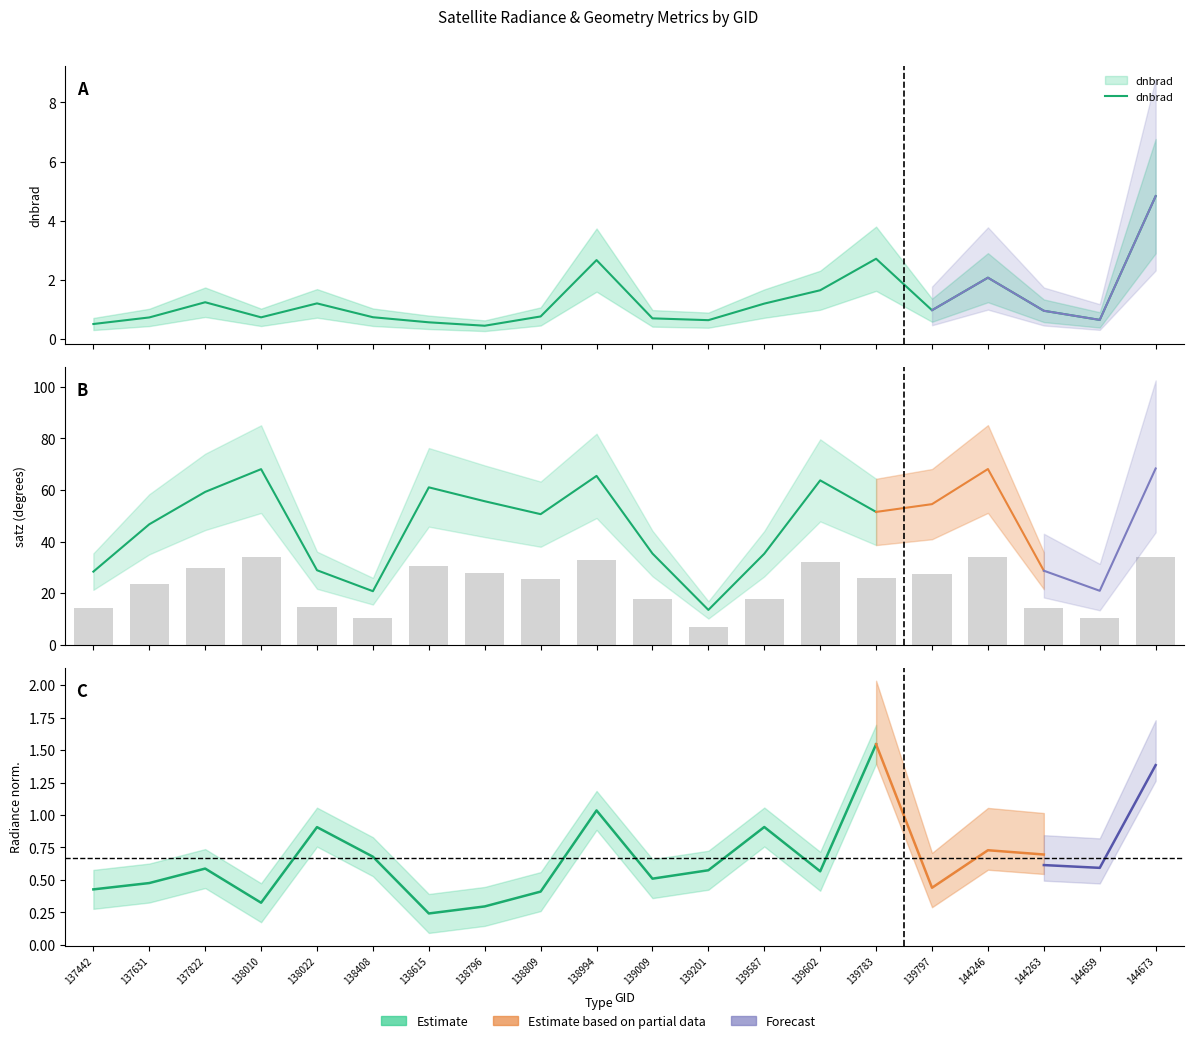

Rank the series at 138408 from highest to lowest value.

satz, dnbrad